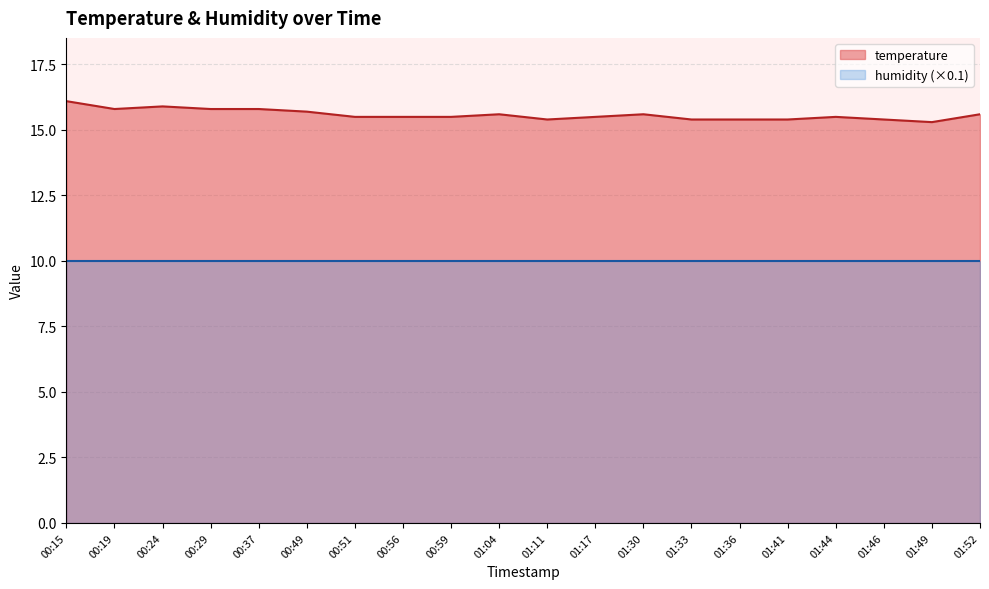

What is the approximate value at 01:46?

15.4